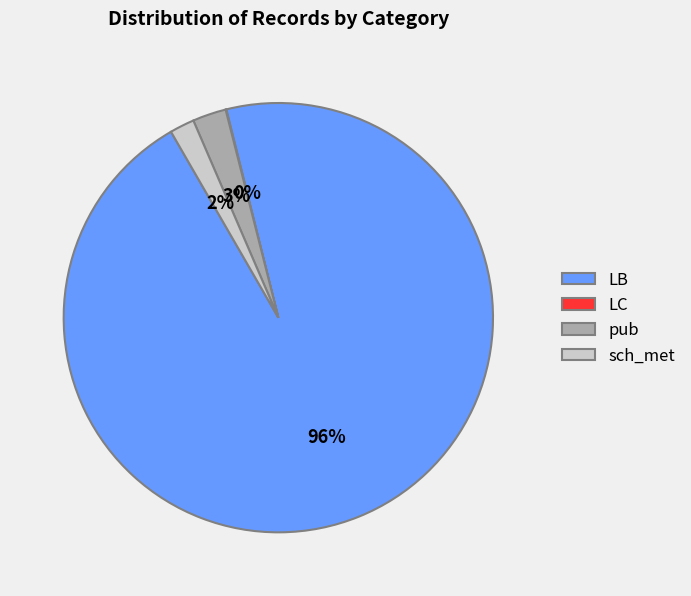

Combined, do sch_met and LB account for over 50%?

Yes